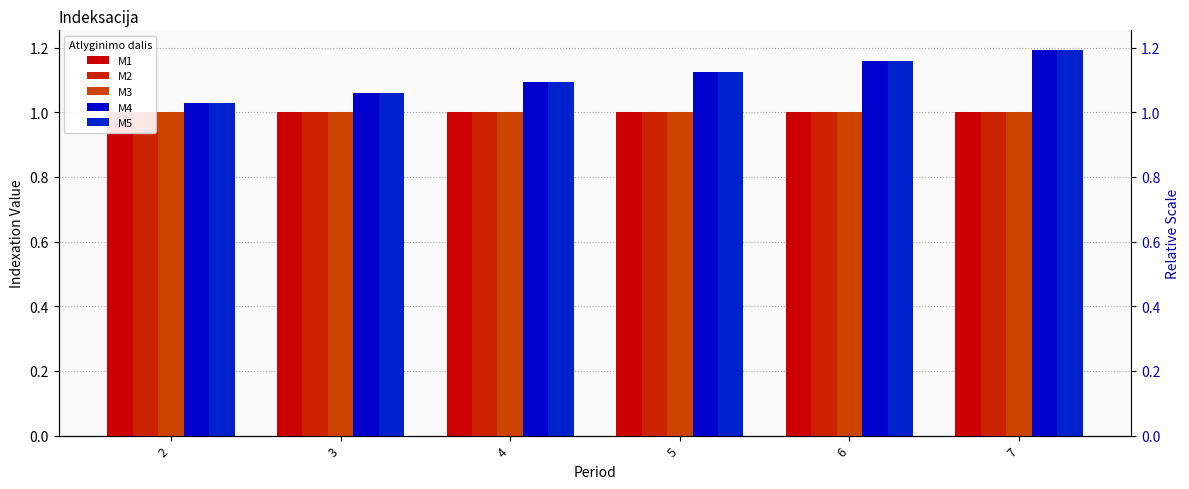

List the labels in order of M4 value, smallest first.

2, 3, 4, 5, 6, 7